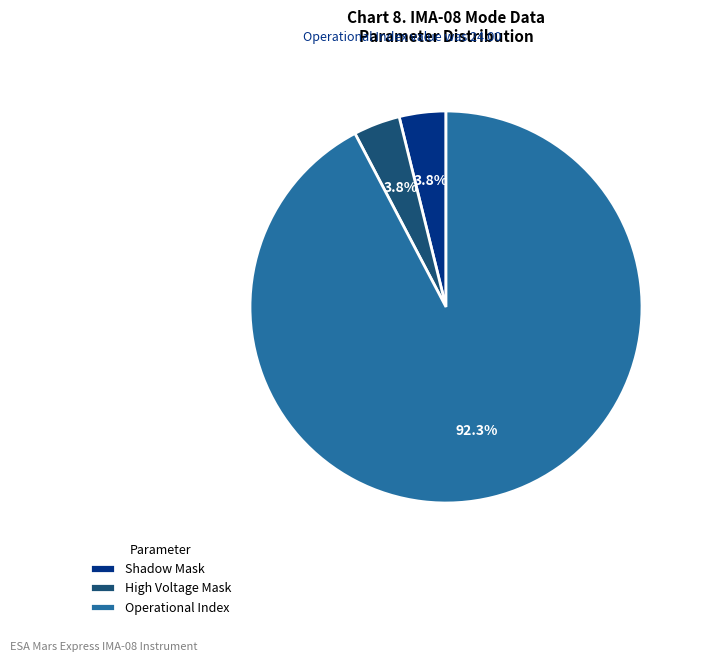

Count the number of slices in the pie.

3